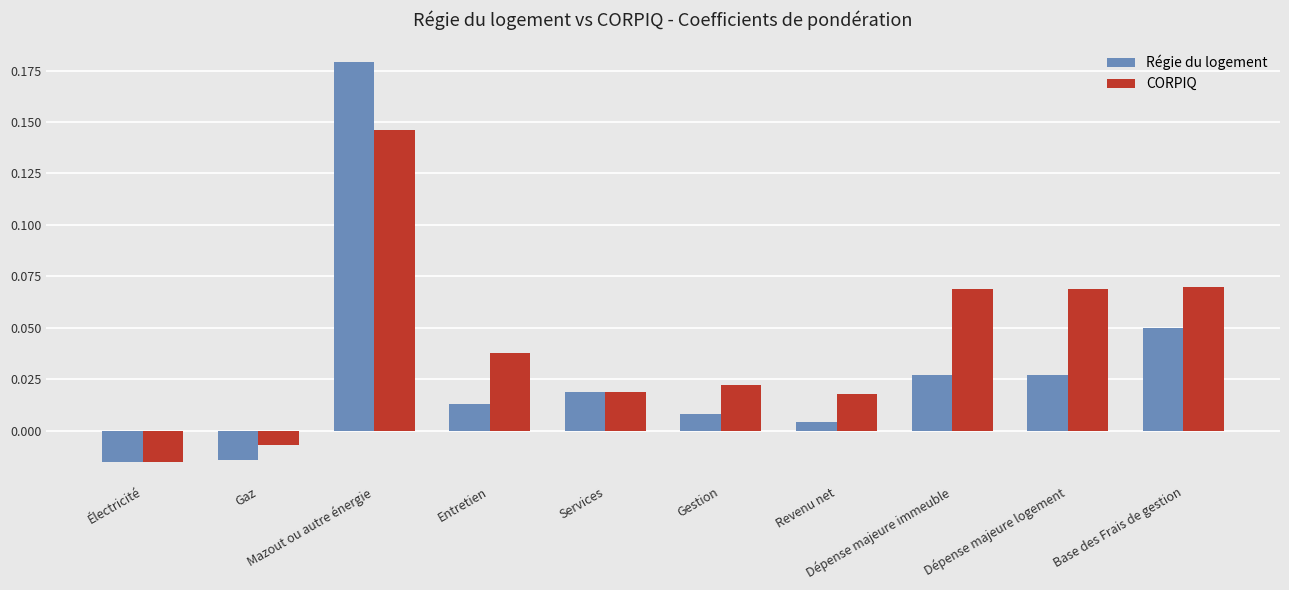

How many data points in Régie du logement are above 0?

8